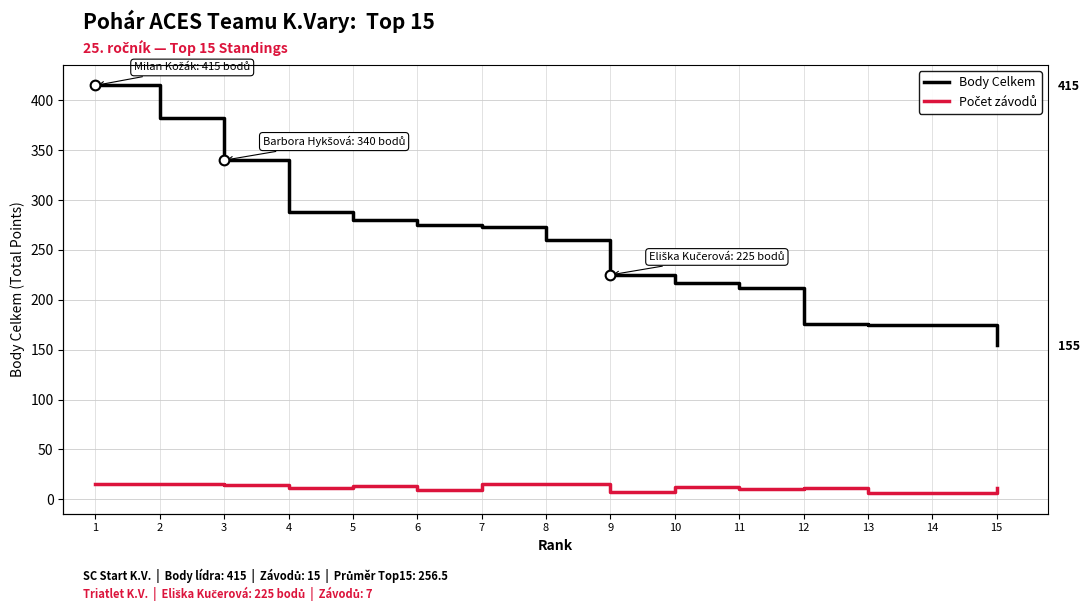

True or false: Body Celkem and Počet závodů intersect in this chart.

False